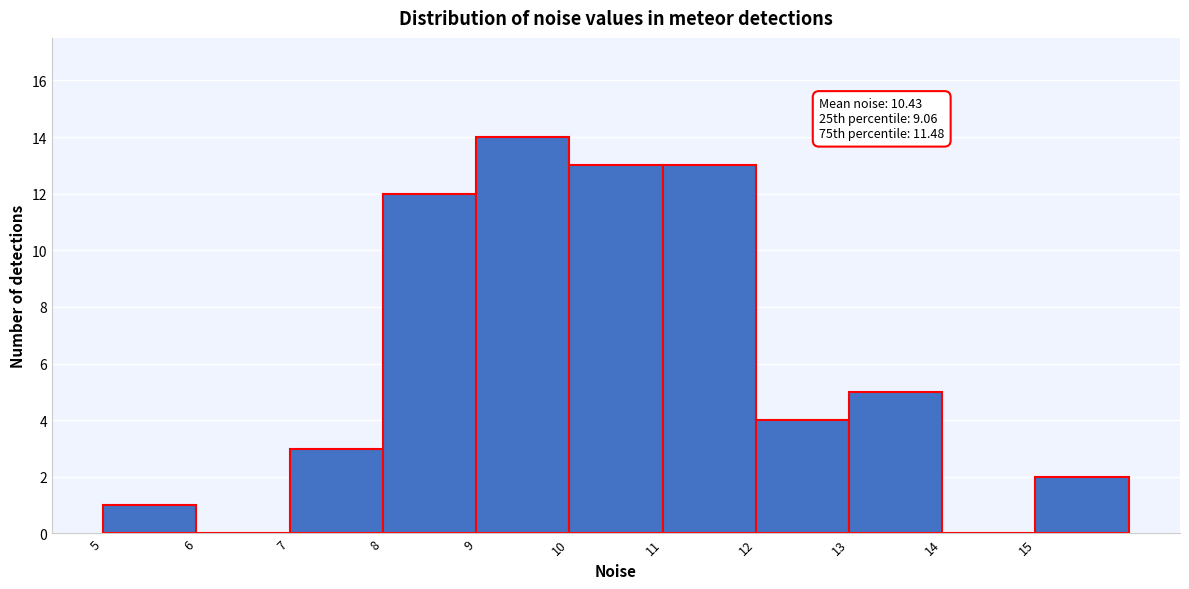

Over which range of the x-axis is the bar tallest?

9 to 10